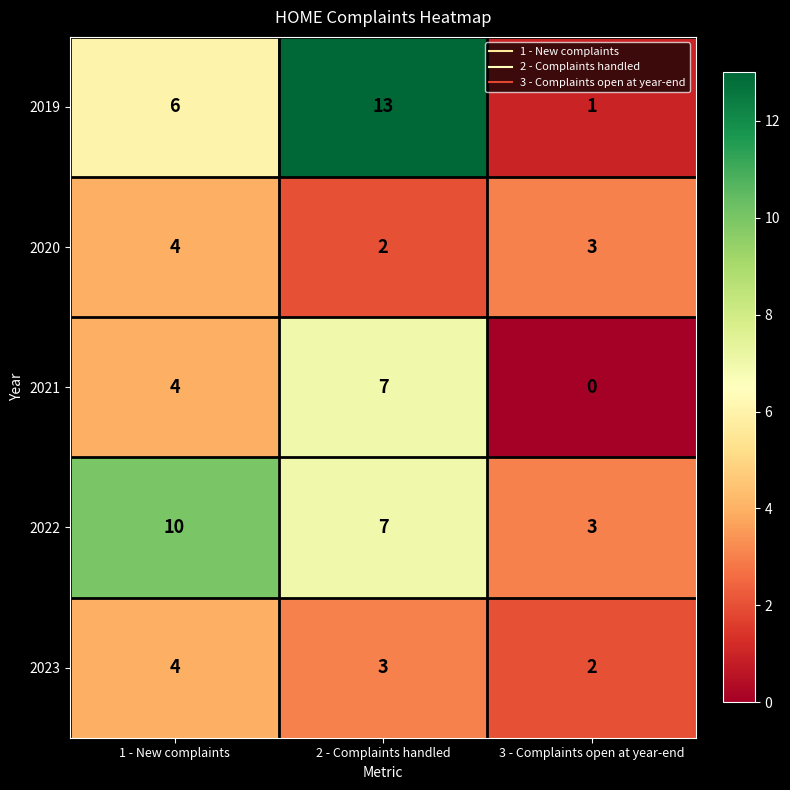

Reading left to right, transcribe all the data shown in this chart.

2019: 6	13	1
2020: 4	2	3
2021: 4	7	0
2022: 10	7	3
2023: 4	3	2